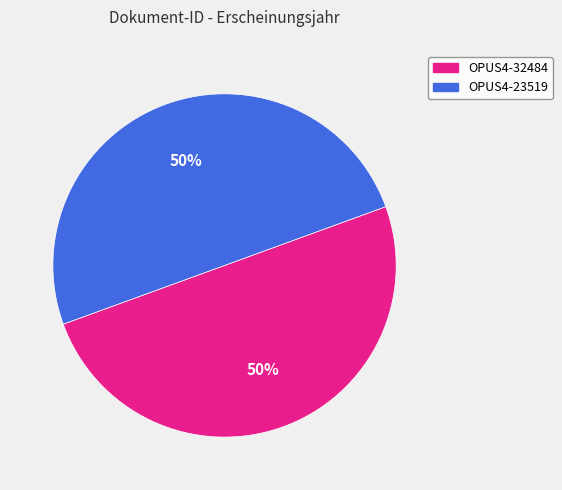

Is the sum of OPUS4-23519 and OPUS4-32484 greater than half?

Yes